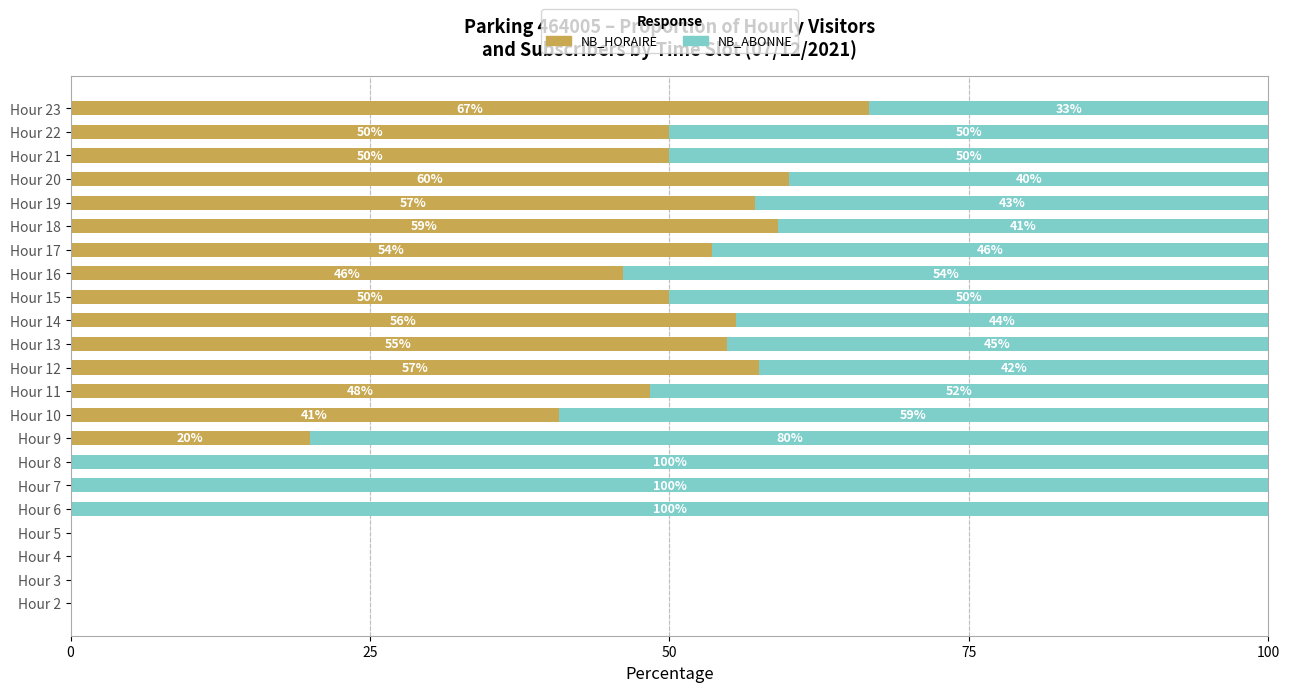

At which label is NB_HORAIRE closest to 33?

Hour 10